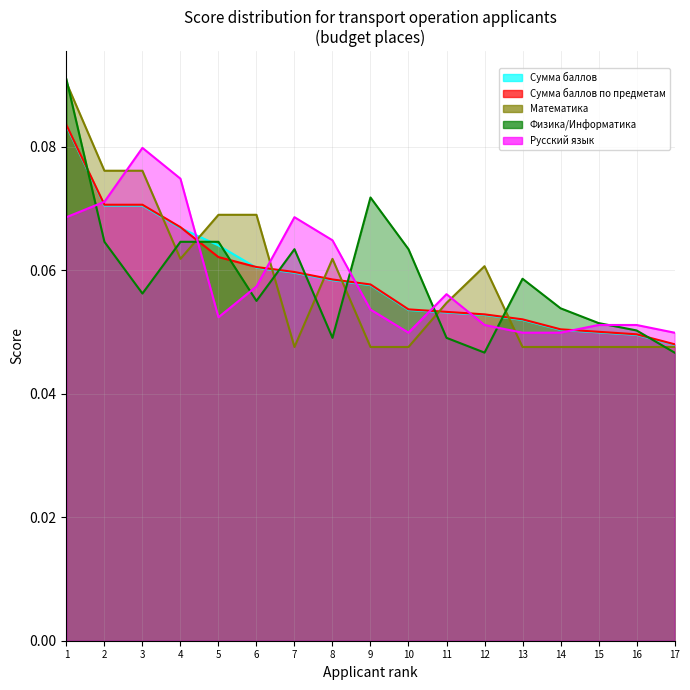

At which category is the sum across all series the highest?

1